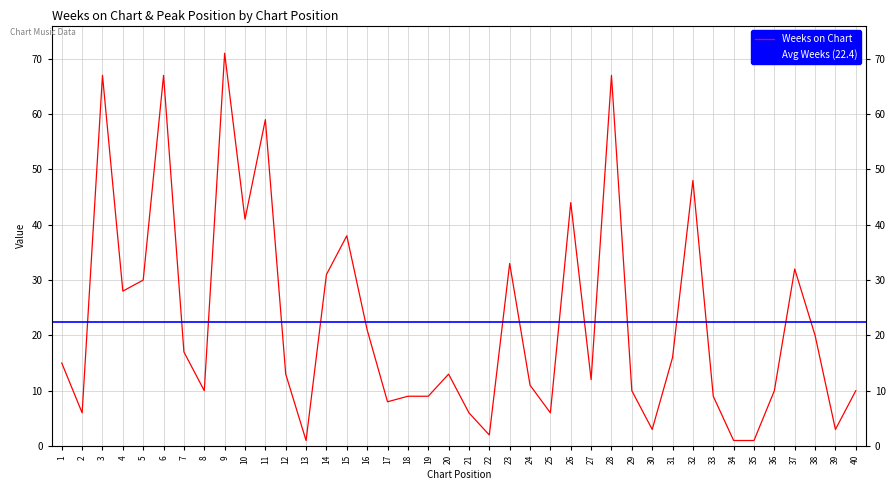

How many series are shown in this chart?

1